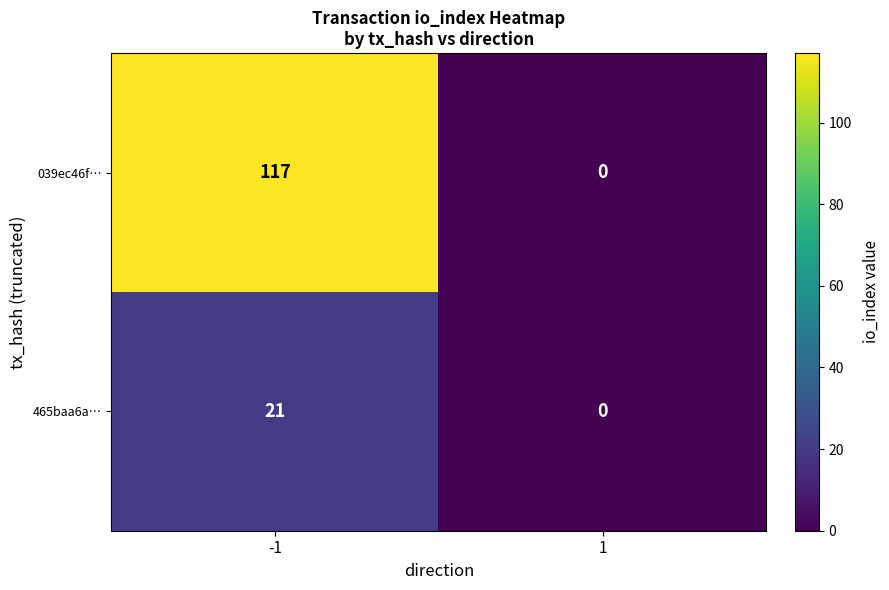

What is the highest value of the 039ec46f… series?

117